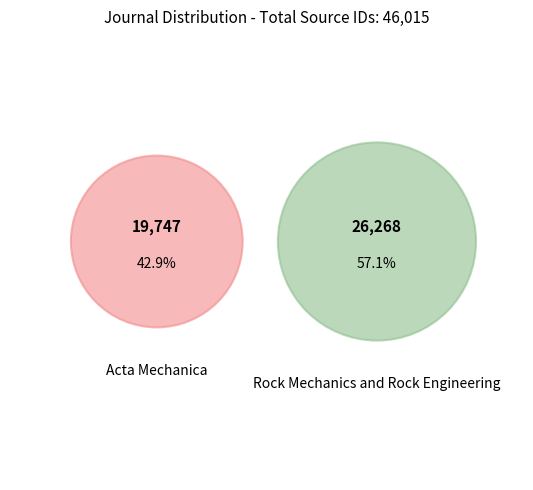

Count the number of slices in the pie.

2